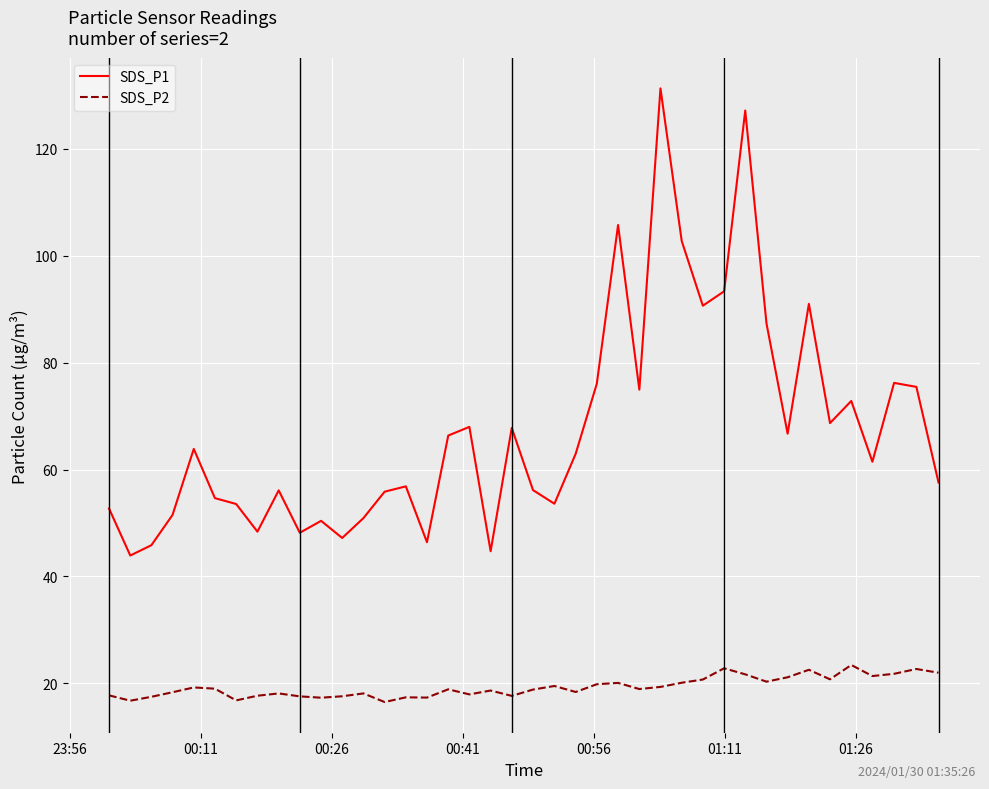

Which series has the largest total across all categories?

SDS_P1